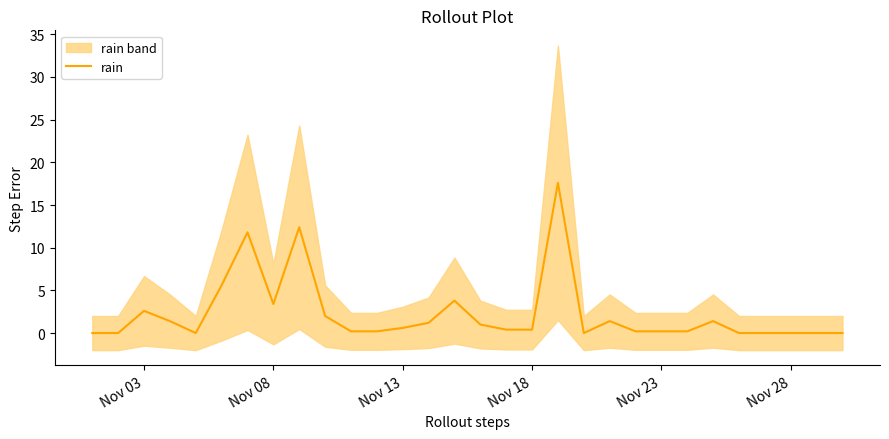

What is the difference between the second highest and minimum values?

12.4